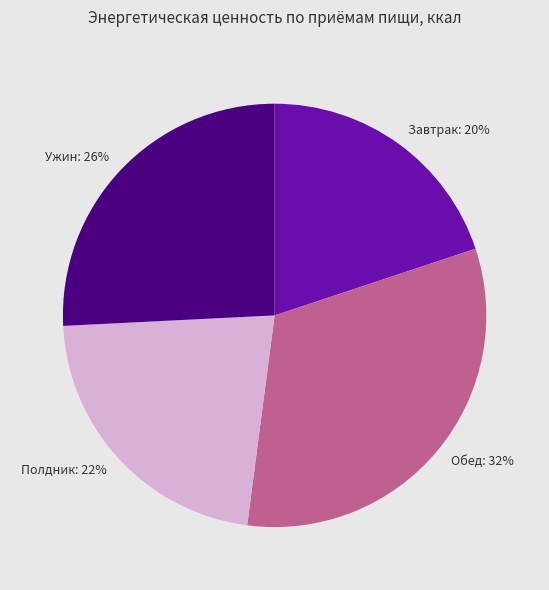

Which category has the smallest portion of the pie?

Завтрак